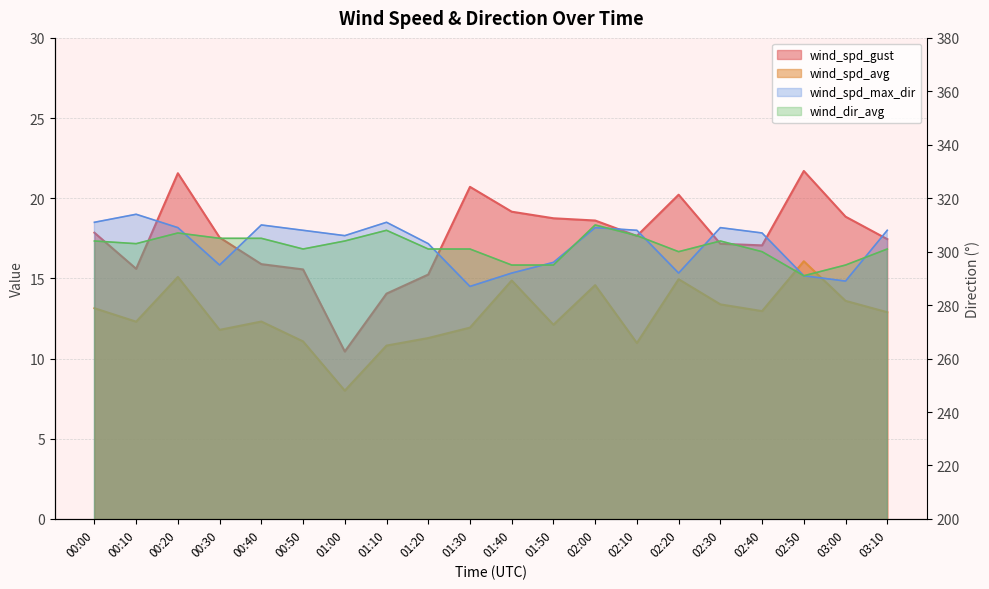

Which category has the highest value in the wind_spd_avg series?

02:50